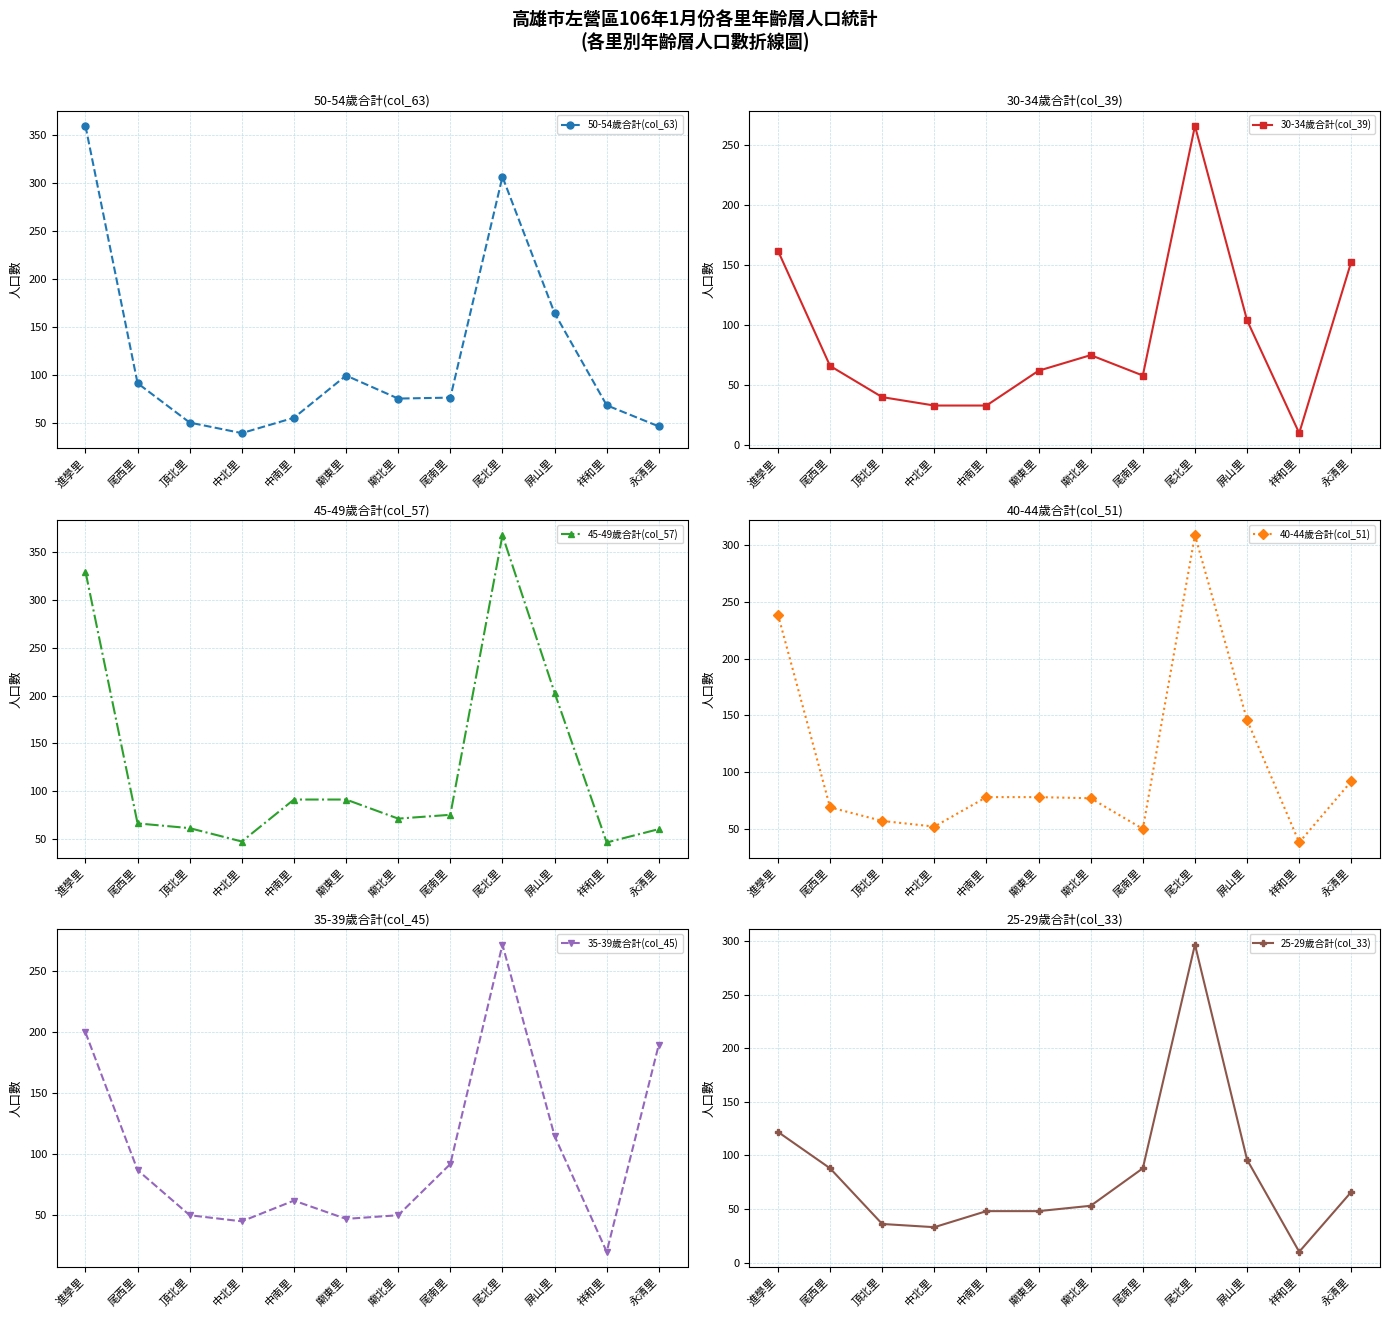

What is the minimum value shown in the chart?

10